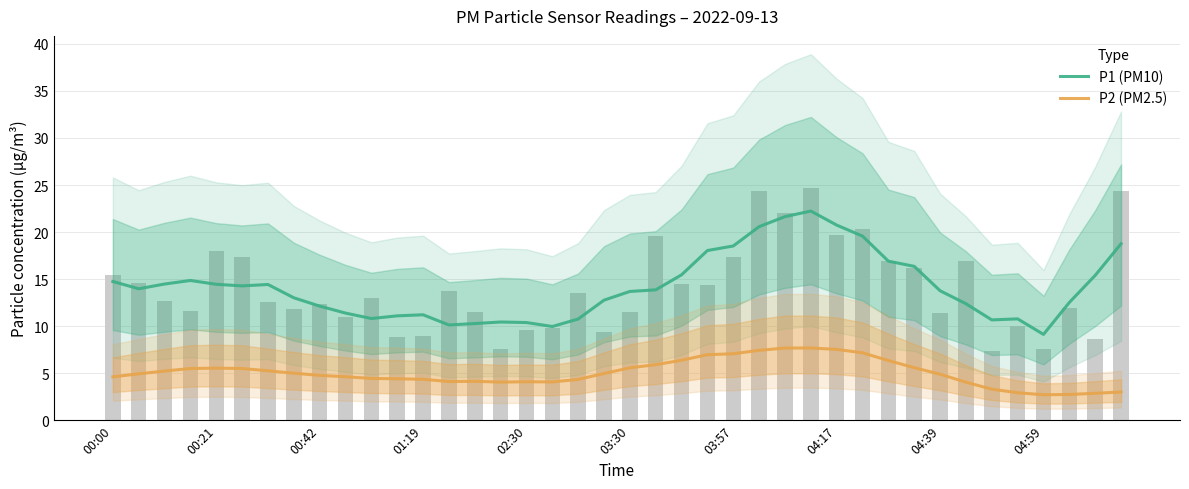

Reading left to right, extract all data points from this chart.

P1 (PM10): 14.7	14.0	14.5	14.9	14.4	14.3	14.4	13.0	12.1	11.4	10.8	11.1	11.2	10.1	10.3	10.4	10.4	10.0	10.8	12.8	13.7	13.9	15.5	18.0	18.5	20.6	21.6	22.2	20.7	19.6	16.9	16.4	13.8	12.4	10.7	10.8	9.1	12.5	15.4	18.8
P2 (PM2.5): 4.6	4.9	5.2	5.5	5.5	5.5	5.2	5.0	4.8	4.6	4.4	4.4	4.4	4.1	4.1	4.1	4.1	4.1	4.3	5.0	5.6	5.9	6.4	7.0	7.1	7.4	7.7	7.7	7.5	7.2	6.3	5.6	4.9	4.0	3.3	2.9	2.7	2.7	2.9	3.0